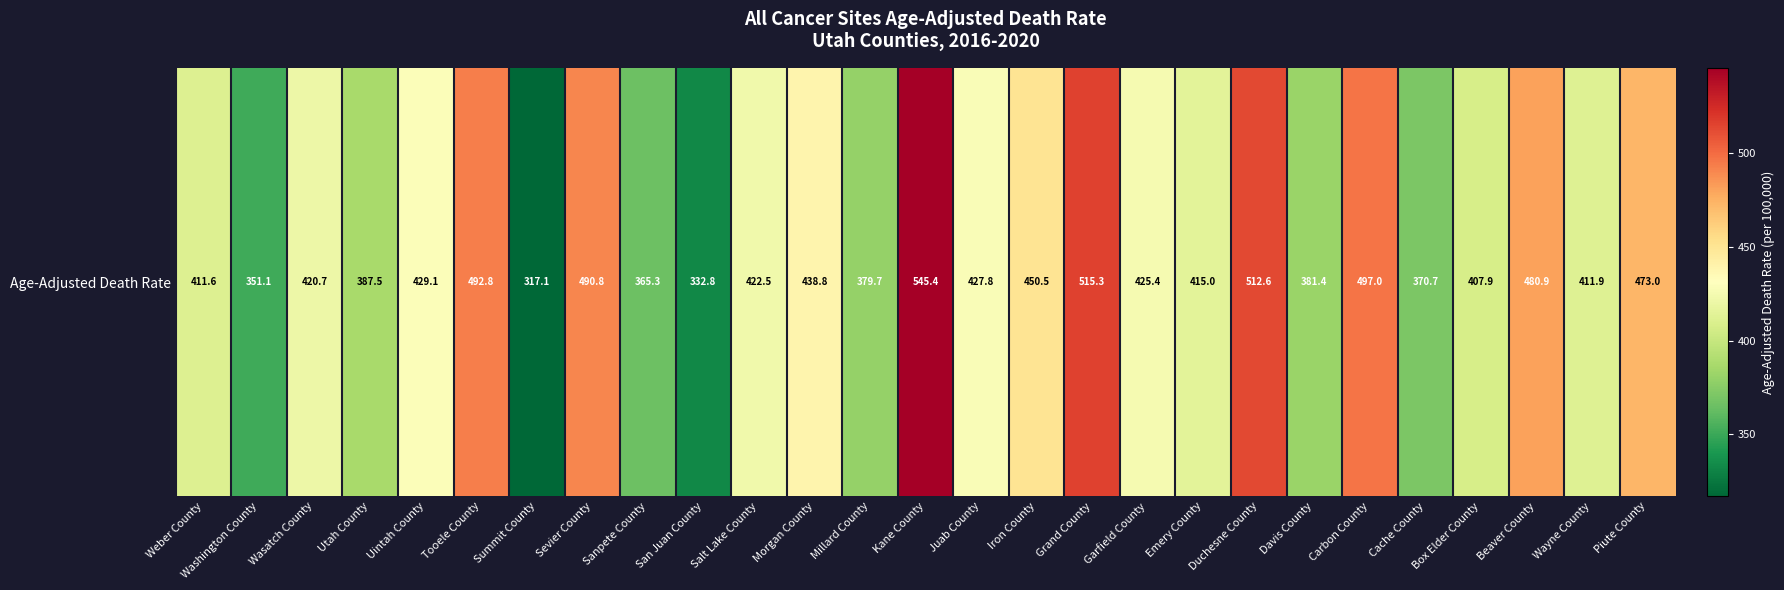

What is the maximum value shown in the chart?

545.4